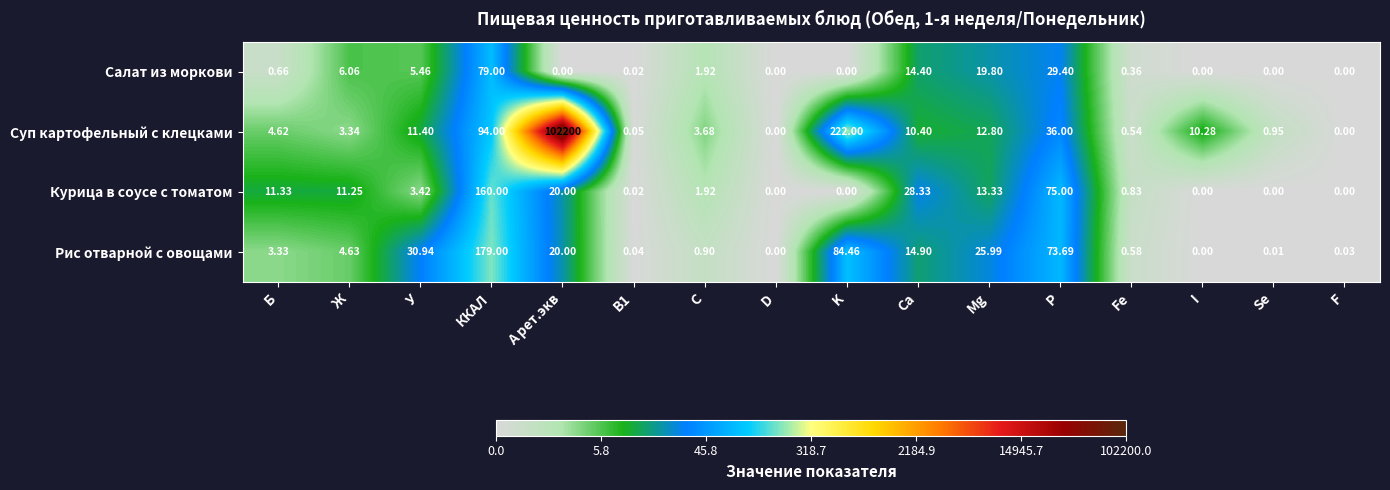

Which series has the largest range (max minus min)?

Суп картофельный с клецками